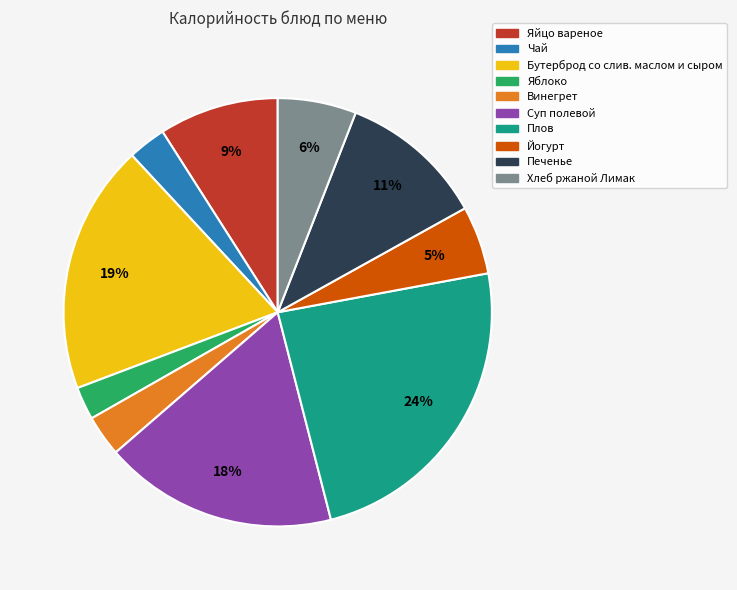

What is the largest slice in the pie chart?

Плов